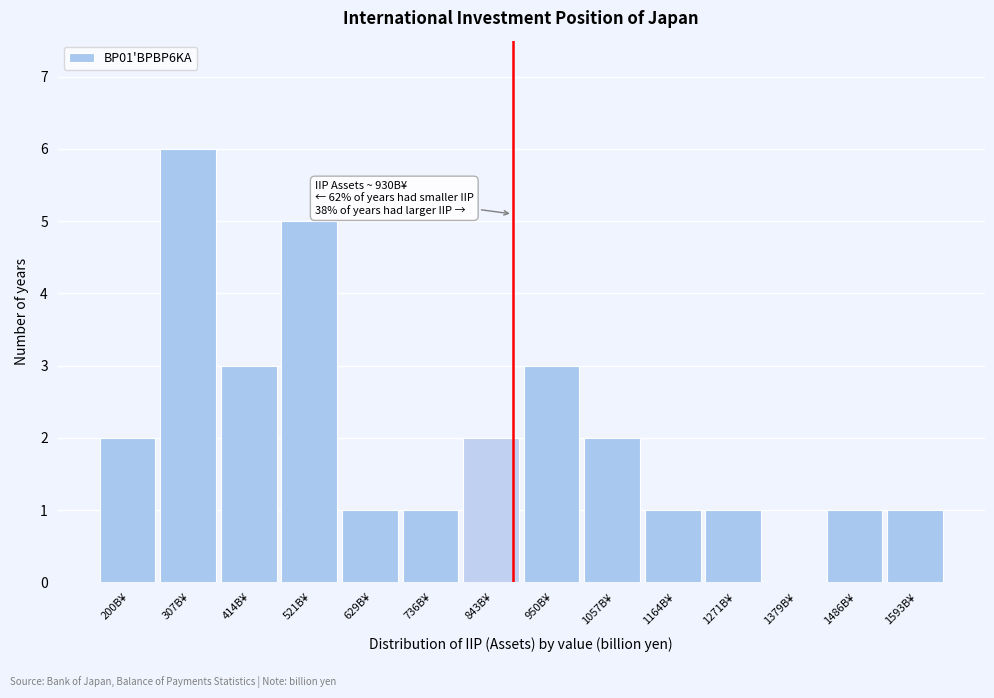

Reading right to left, extract all data points from this chart.

1593B¥=1	1486B¥=1	1379B¥=0	1271B¥=1	1164B¥=1	1057B¥=2	950B¥=3	843B¥=2	736B¥=1	629B¥=1	521B¥=5	414B¥=3	307B¥=6	200B¥=2